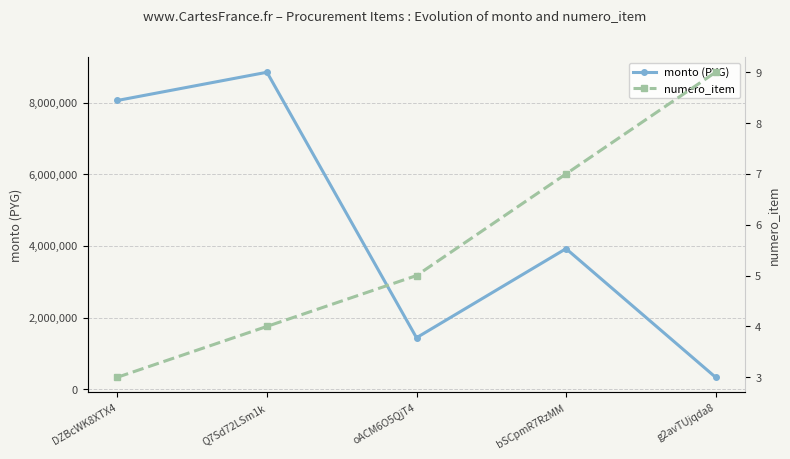

True or false: numero_item has a value of 5 at oACM6O5QjT4.

True